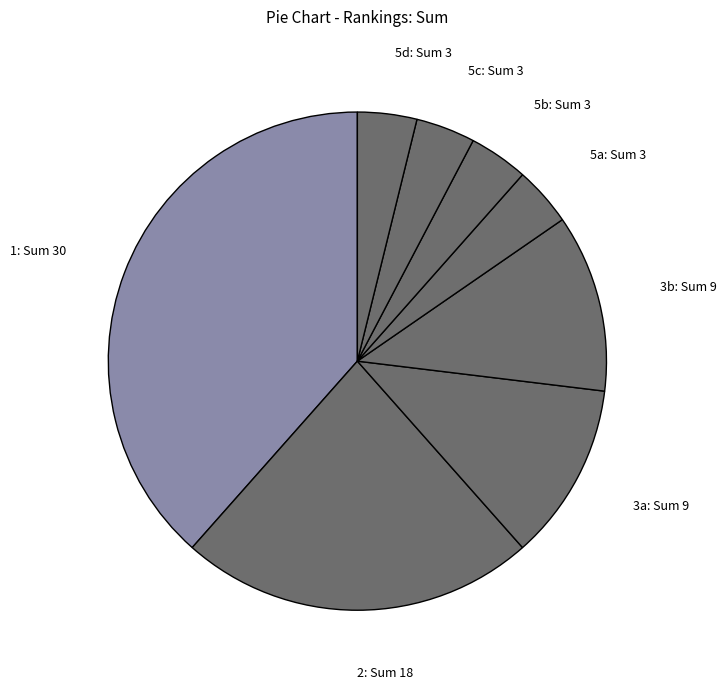

Combined, do 1: Sum 30 and 5a: Sum 3 account for over 50%?

No